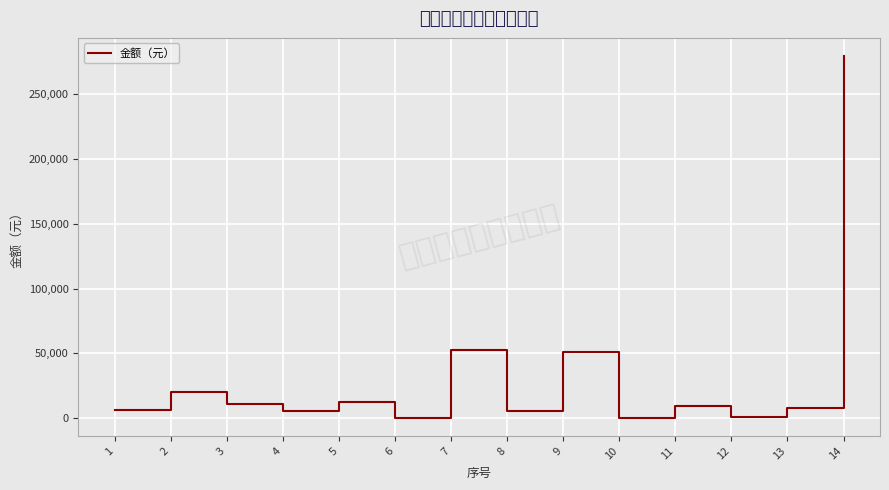

What value does the data have at 5?

12190.0